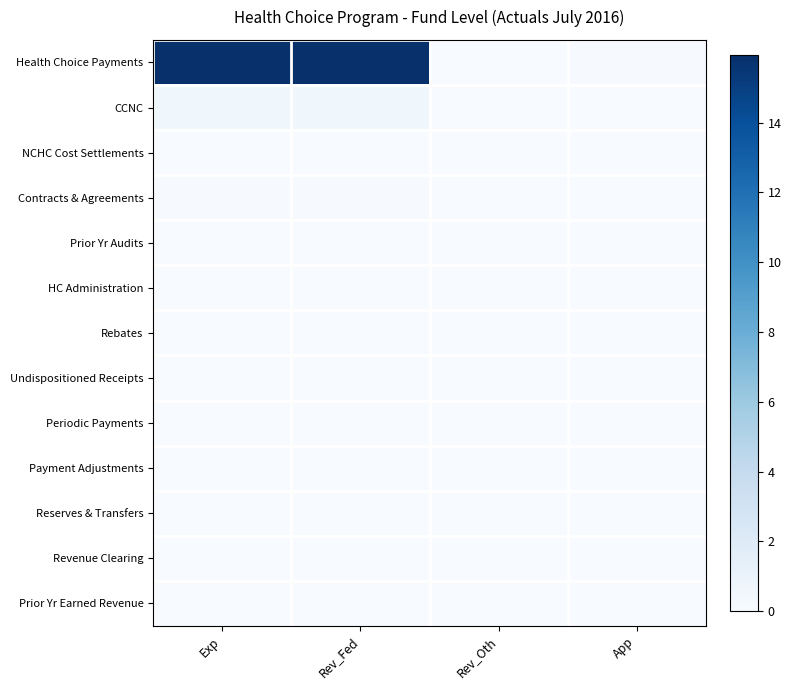

Rank the series at App from lowest to highest value.

NCHC Cost Settlements, Prior Yr Audits, Rebates, HC Administration, Contracts & Agreements, Reserves & Transfers, CCNC, Undispositioned Receipts, Payment Adjustments, Periodic Payments, Revenue Clearing, Prior Yr Earned Revenue, Health Choice Payments